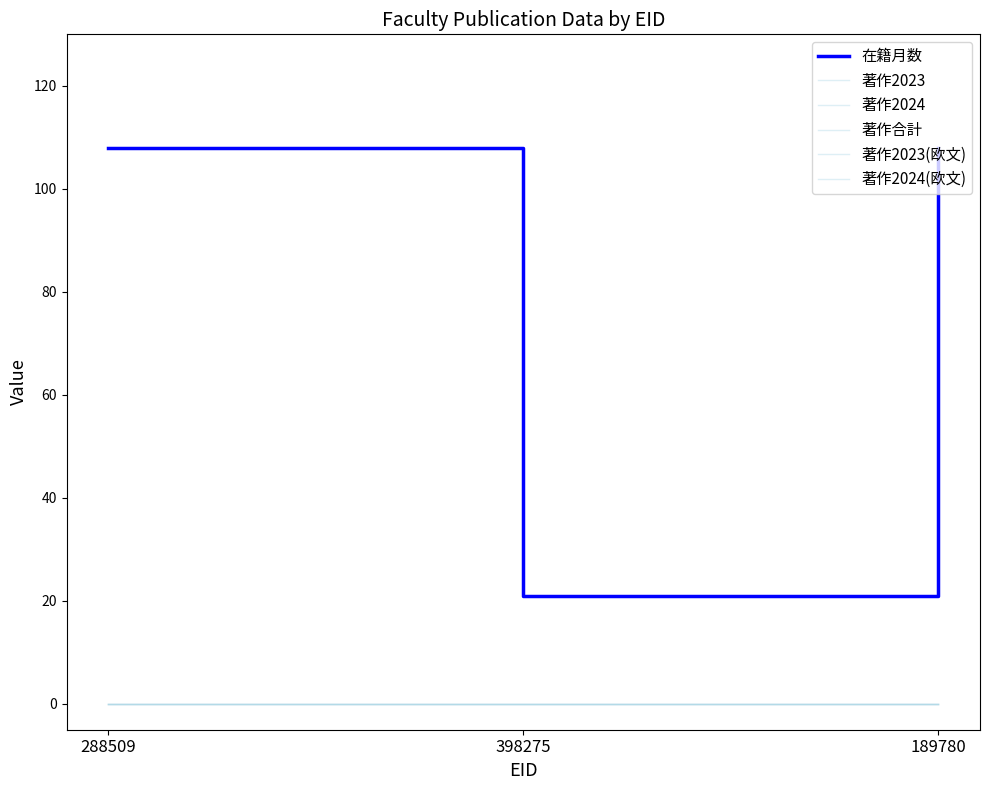

Does the chart have visible grid lines?

No